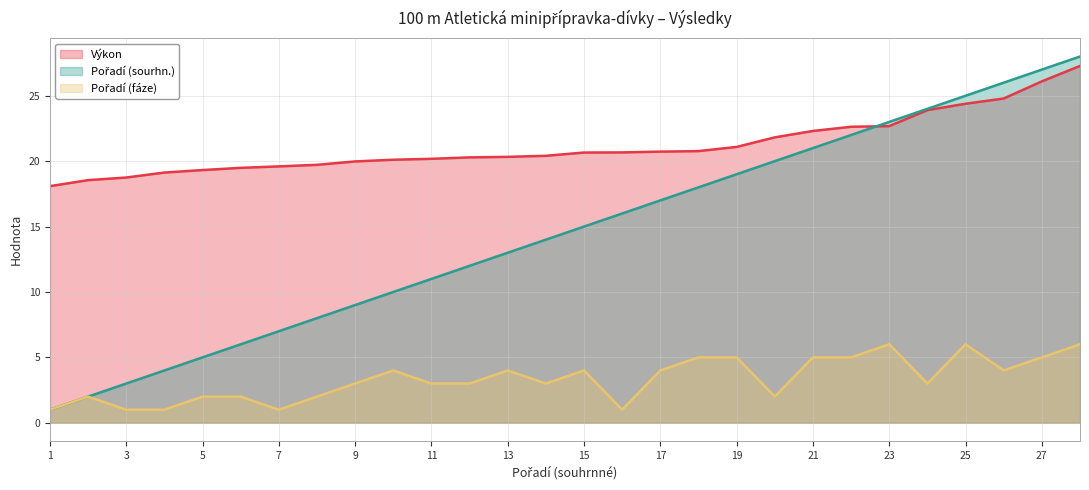

At which label is Pořadí (sourhn.) closest to 14?

14